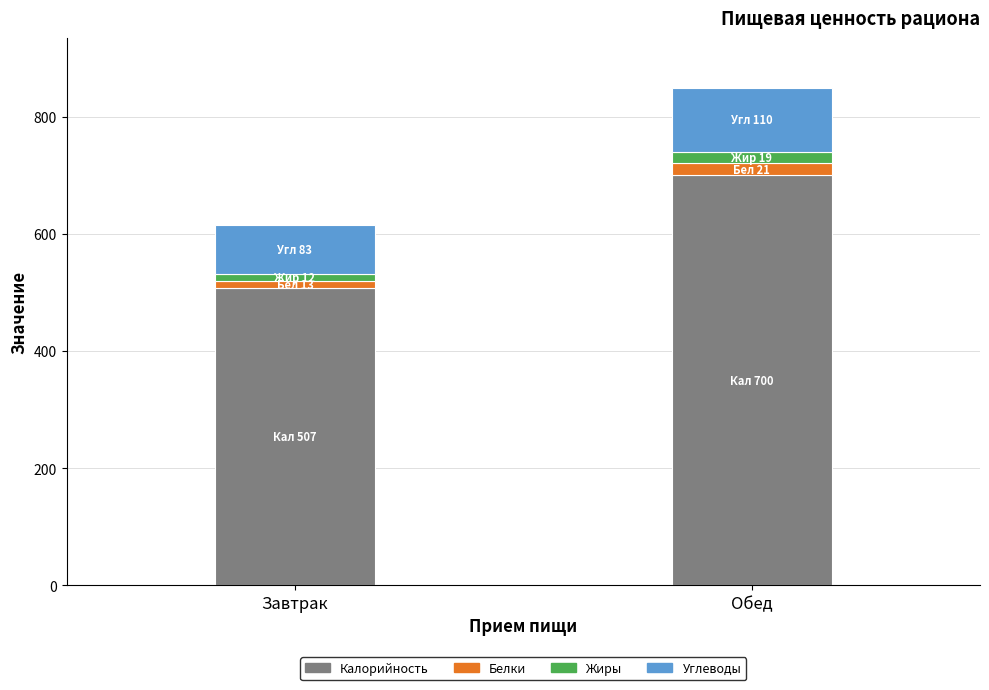

At which category is the sum across all series the highest?

Обед